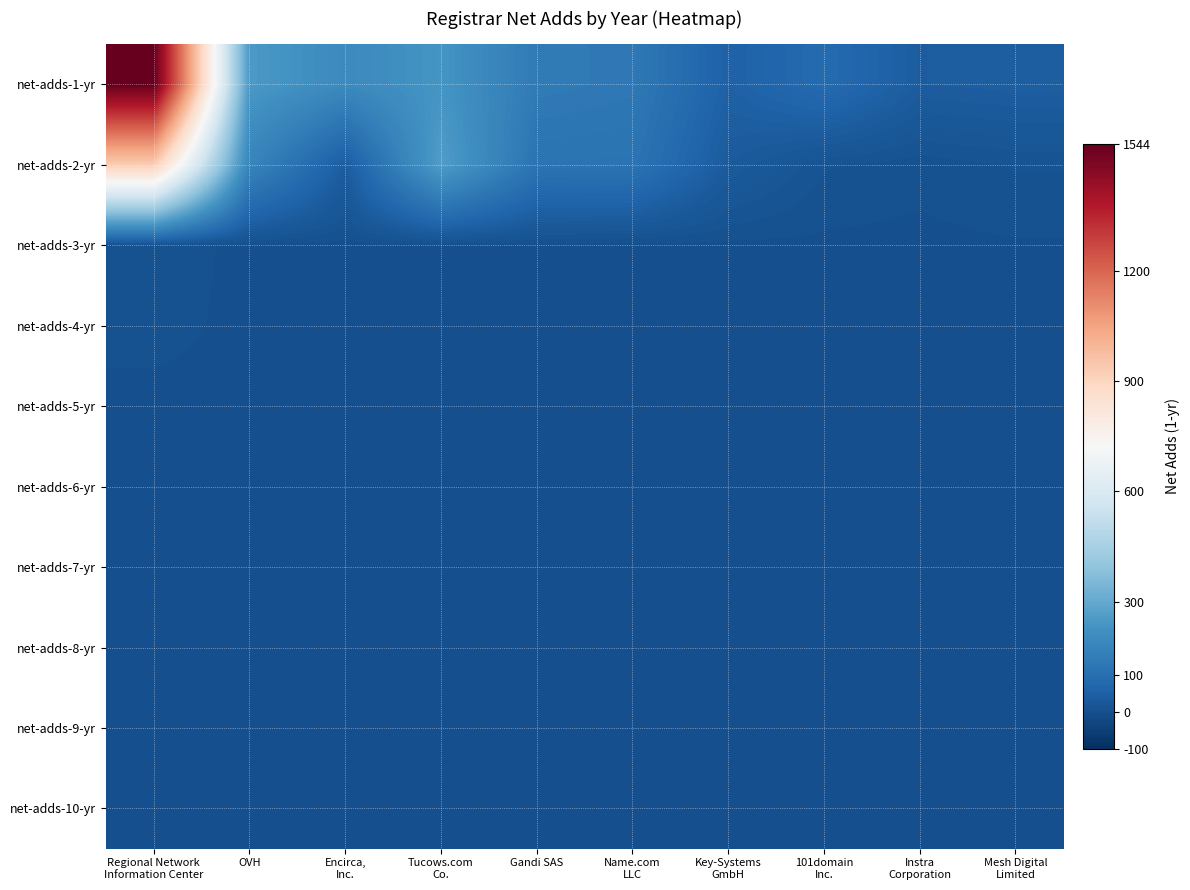

Count the number of categories in the chart.

10